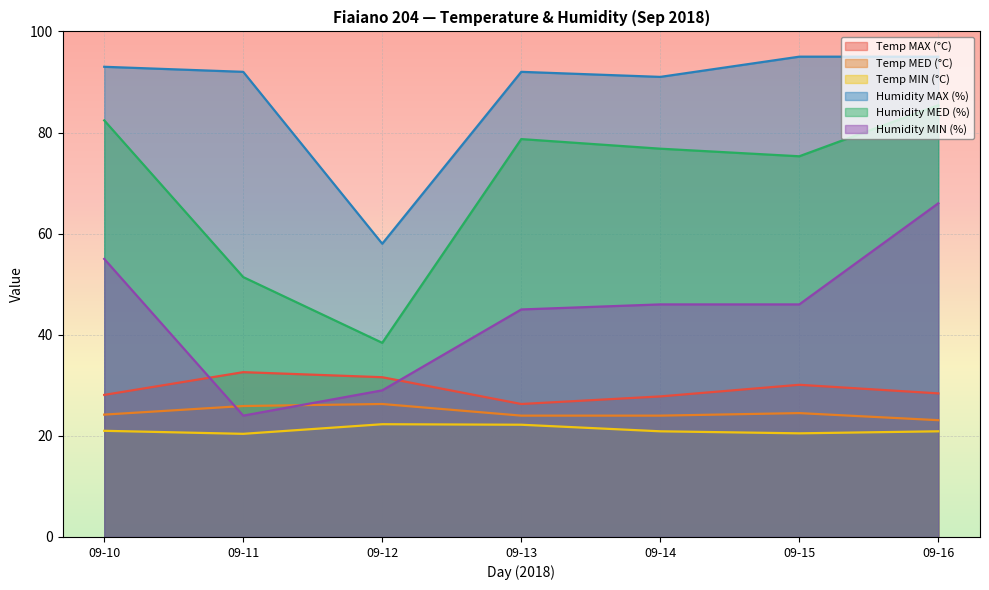

What is the smallest value displayed?

20.4